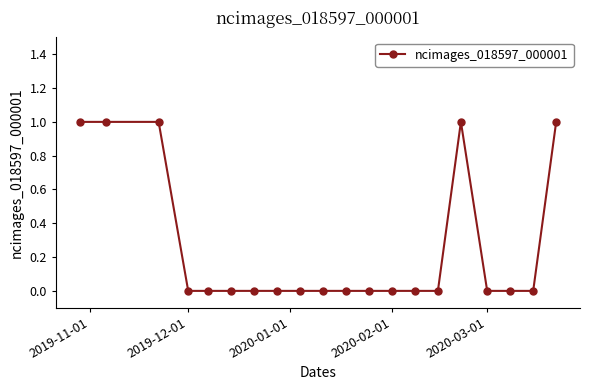

Reading left to right, transcribe all the data shown in this chart.

1	1	1	0	0	0	0	0	0	0	0	0	0	0	0	1	0	0	0	1